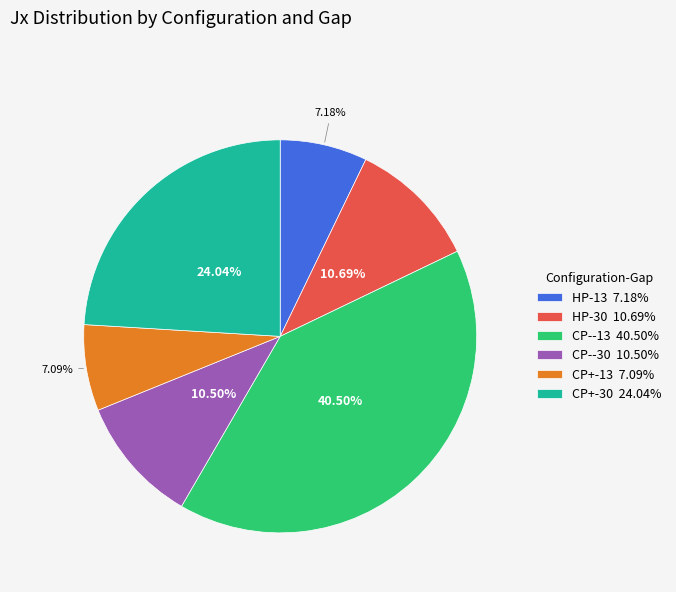

To the nearest percent, what percentage of the pie is CP+-13?

7%